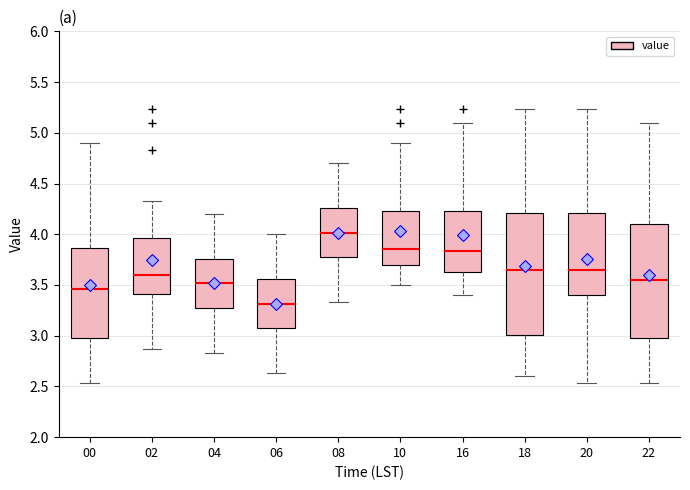

Reading left to right, read every box against the y-axis: the position of its median line, the range the box covers, and the ends of its whiskers. The values are not printed on the chart, so give them approximately, as read against the axis.

00: median 3.45, box 3.00 to 3.85, whiskers 2.55 to 4.90
02: median 3.60, box 3.40 to 3.95, whiskers 2.85 to 4.35
04: median 3.50, box 3.30 to 3.75, whiskers 2.85 to 4.20
06: median 3.30, box 3.10 to 3.55, whiskers 2.65 to 4.00
08: median 4.00, box 3.80 to 4.25, whiskers 3.35 to 4.70
10: median 3.85, box 3.70 to 4.25, whiskers 3.50 to 4.90
16: median 3.85, box 3.65 to 4.25, whiskers 3.40 to 5.10
18: median 3.65, box 3.00 to 4.20, whiskers 2.60 to 5.25
20: median 3.65, box 3.40 to 4.20, whiskers 2.55 to 5.25
22: median 3.55, box 3.00 to 4.10, whiskers 2.55 to 5.10